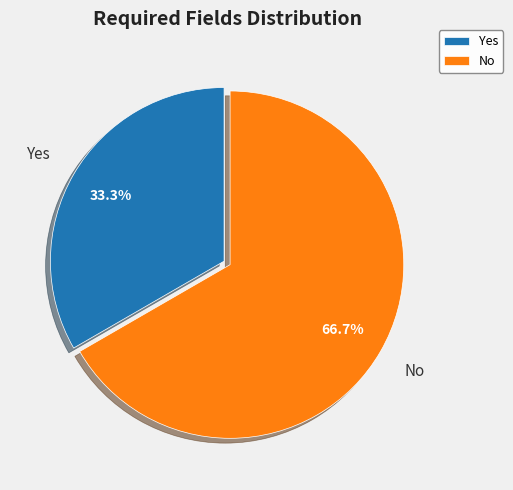

How many segments does this pie chart have?

2